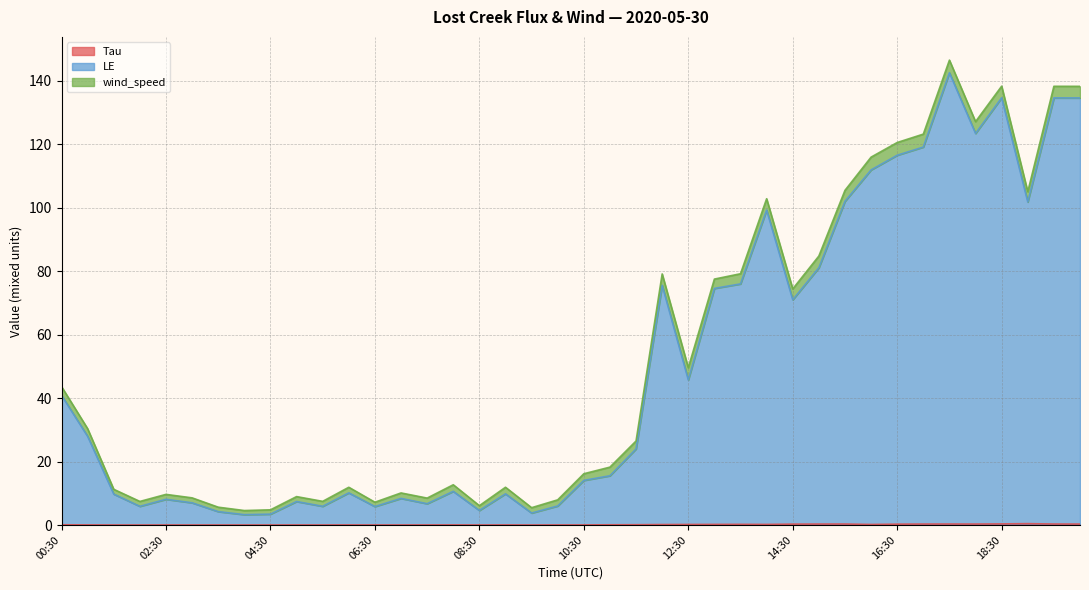

What is the difference between the maximum and minimum values in the Tau series?

0.4